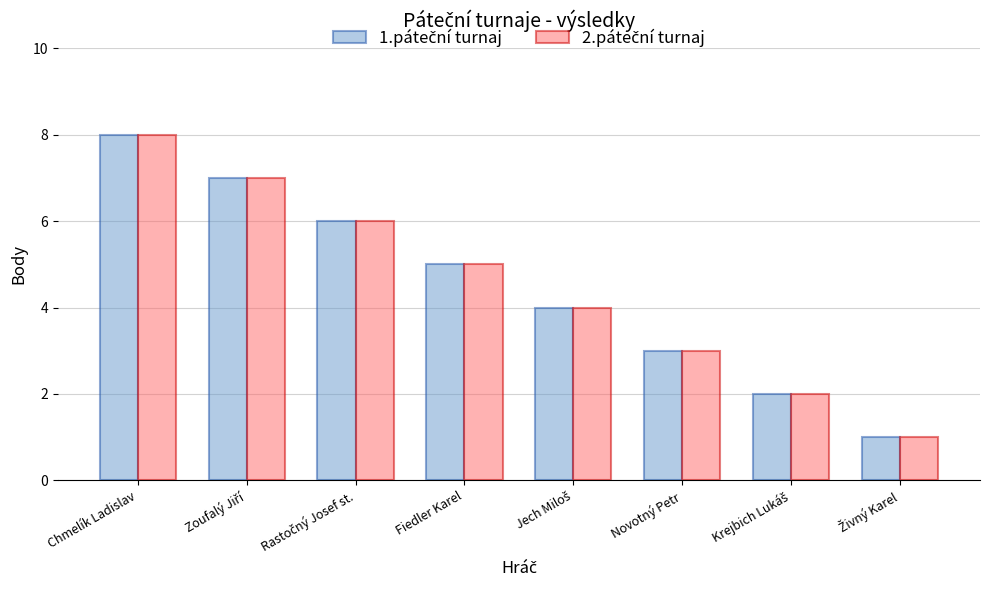

At which category is the sum across all series the highest?

Chmelík Ladislav